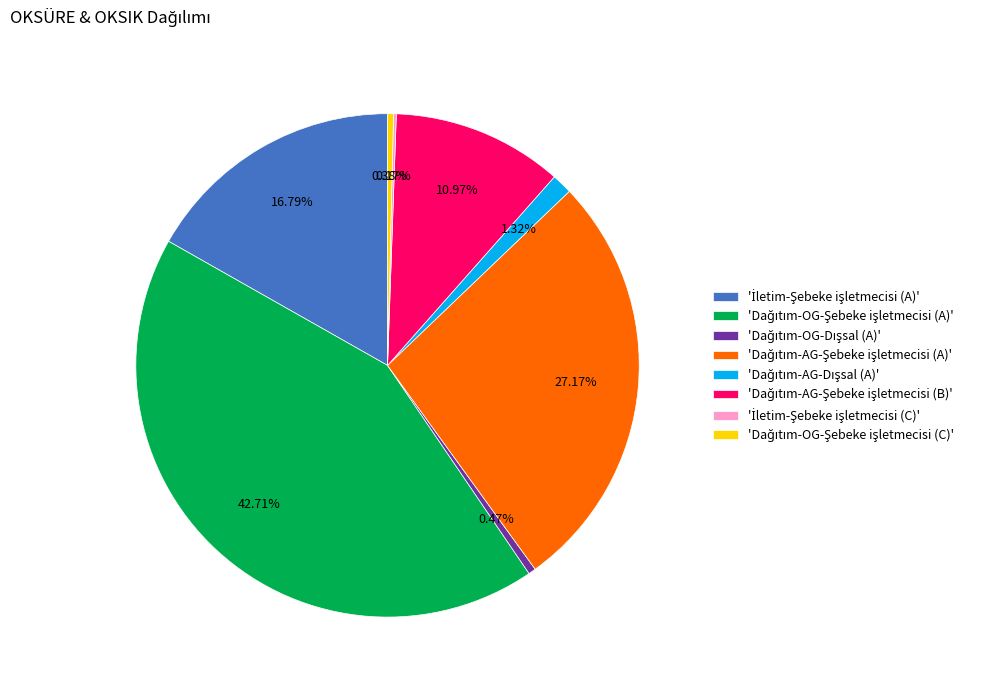

Is there a majority slice in this chart?

No